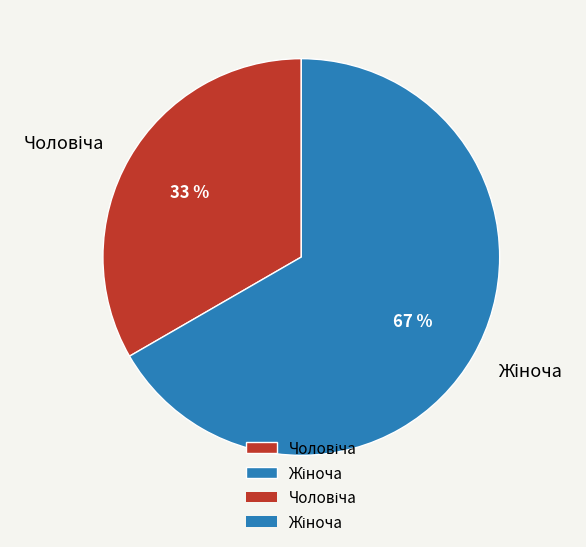

Is there any slice that represents more than half of the pie?

Yes